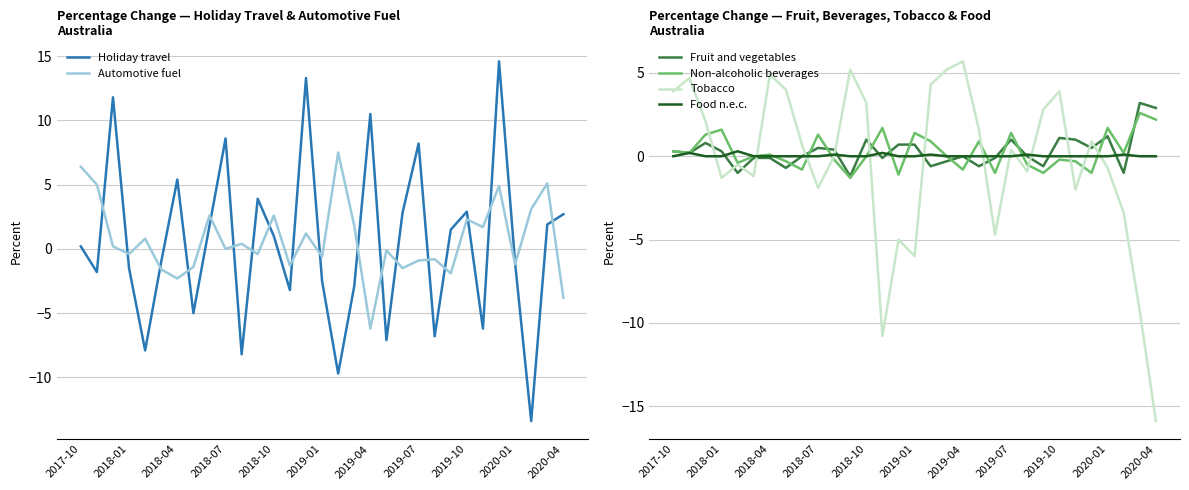

What is the maximum value for Fruit and vegetables?

3.2